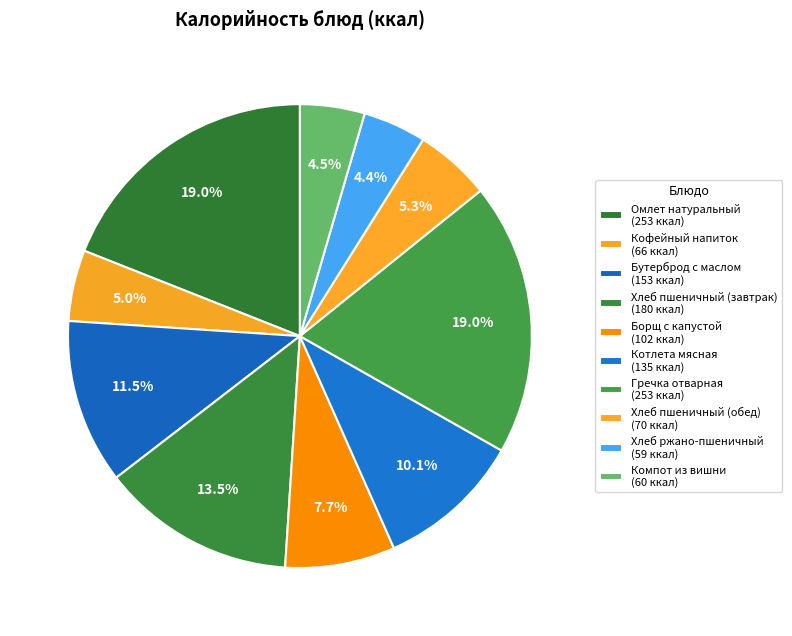

Count the number of slices in the pie.

10